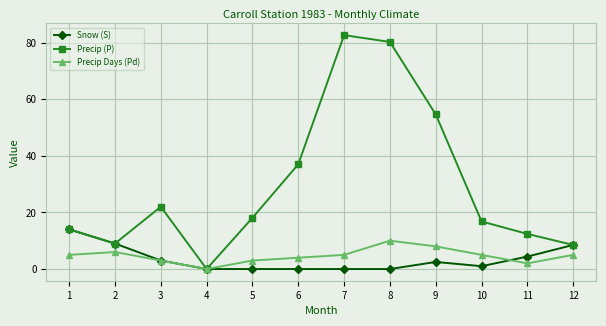

What is the value of the Precip Days (Pd) point at the 8th from the left?

10.0